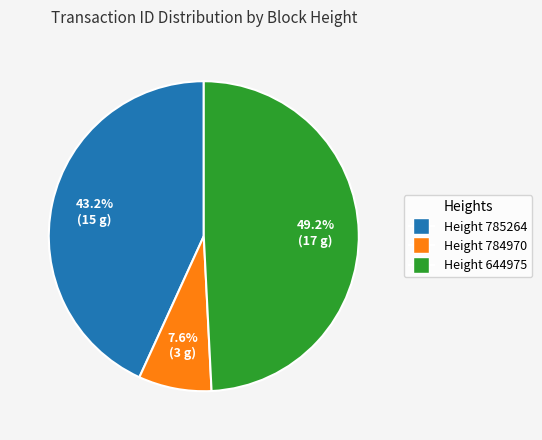

Is there any slice that represents more than half of the pie?

No